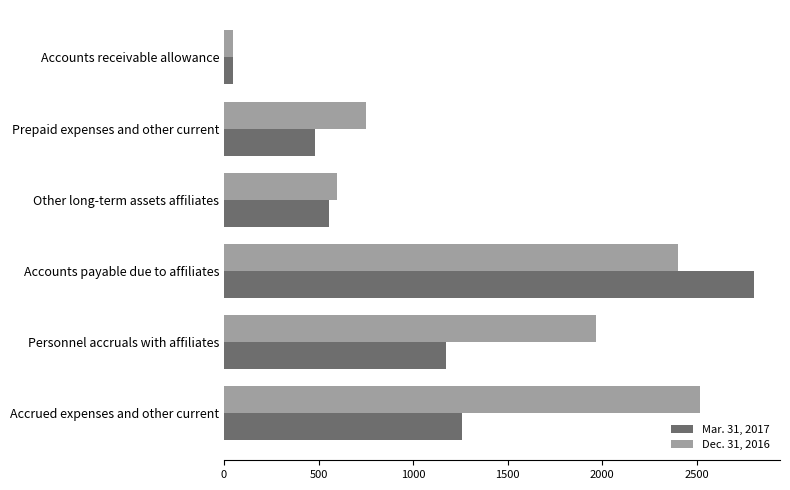

Which series has the largest range (max minus min)?

Mar. 31, 2017